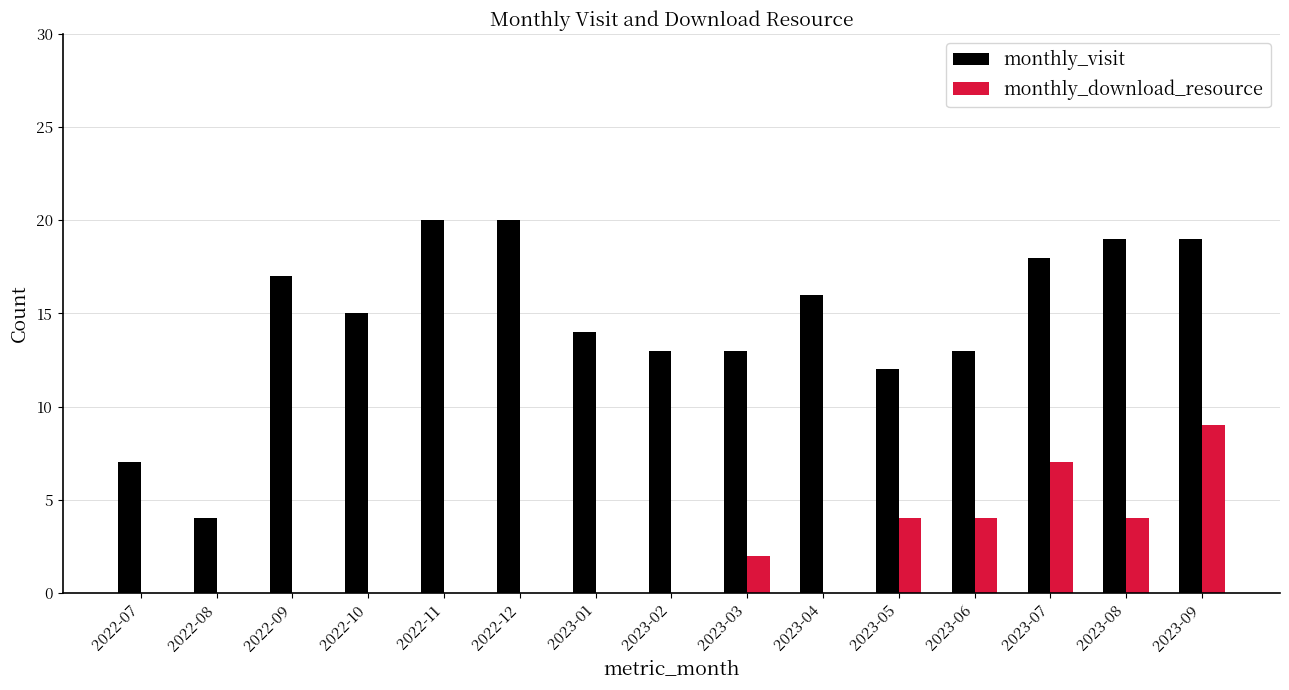

Where does the monthly_visit series first go above 15?

2022-09